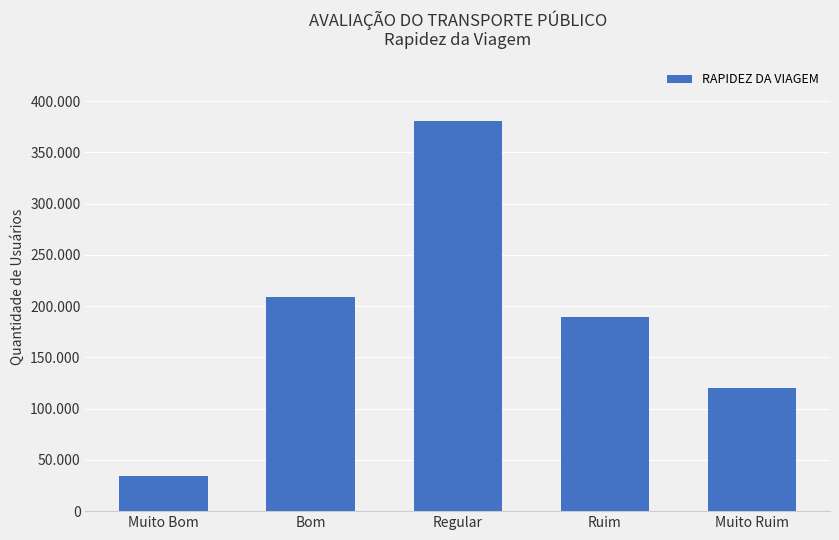

What is the minimum value shown in the chart?

34530